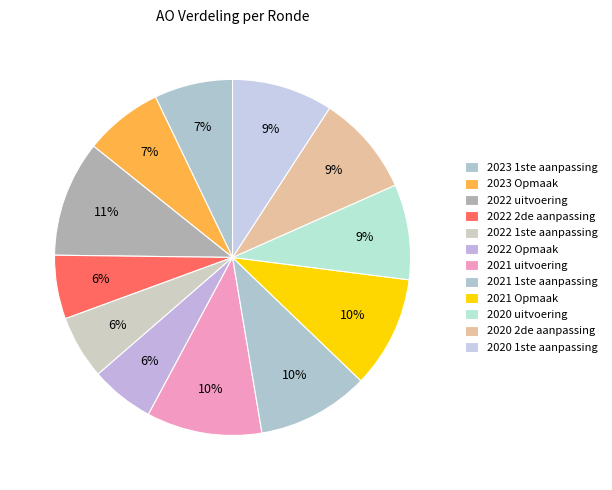

How many slices are in this pie chart?

12